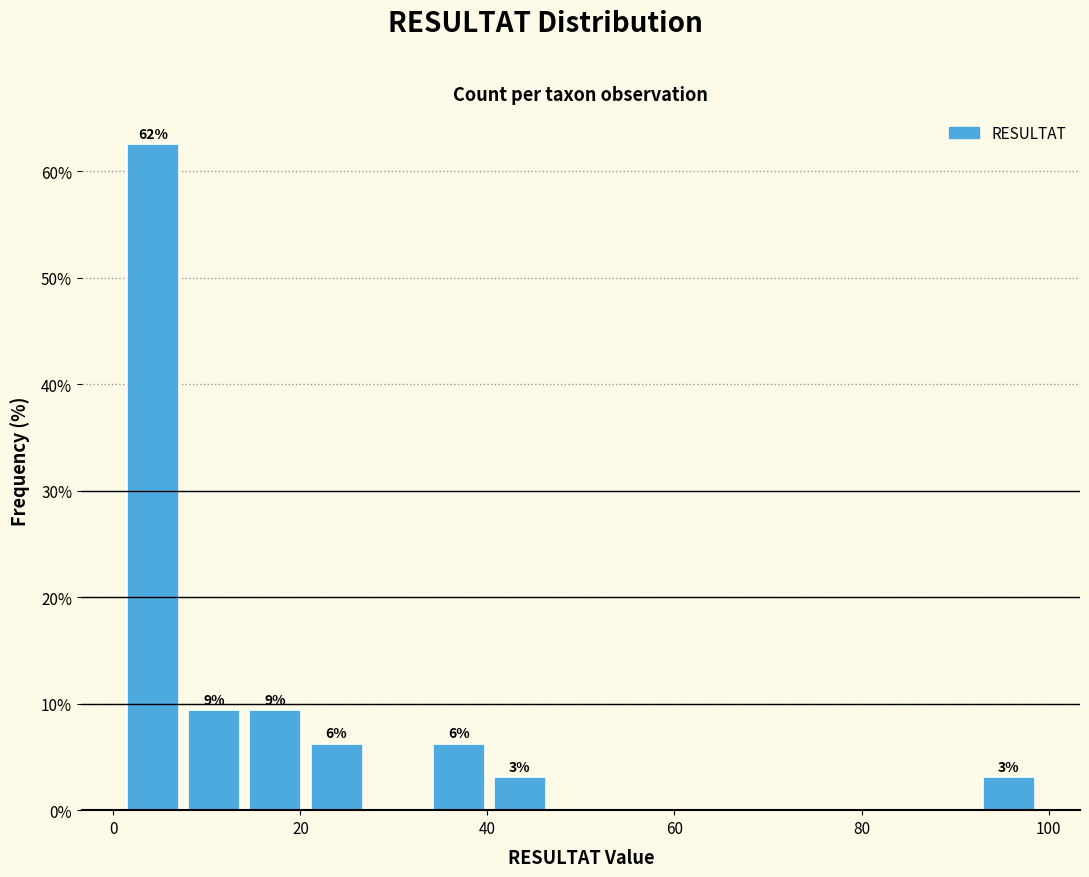

Around what value on the x-axis is the tallest bar? Give the approximate position of its centre, as read against the axis.

4